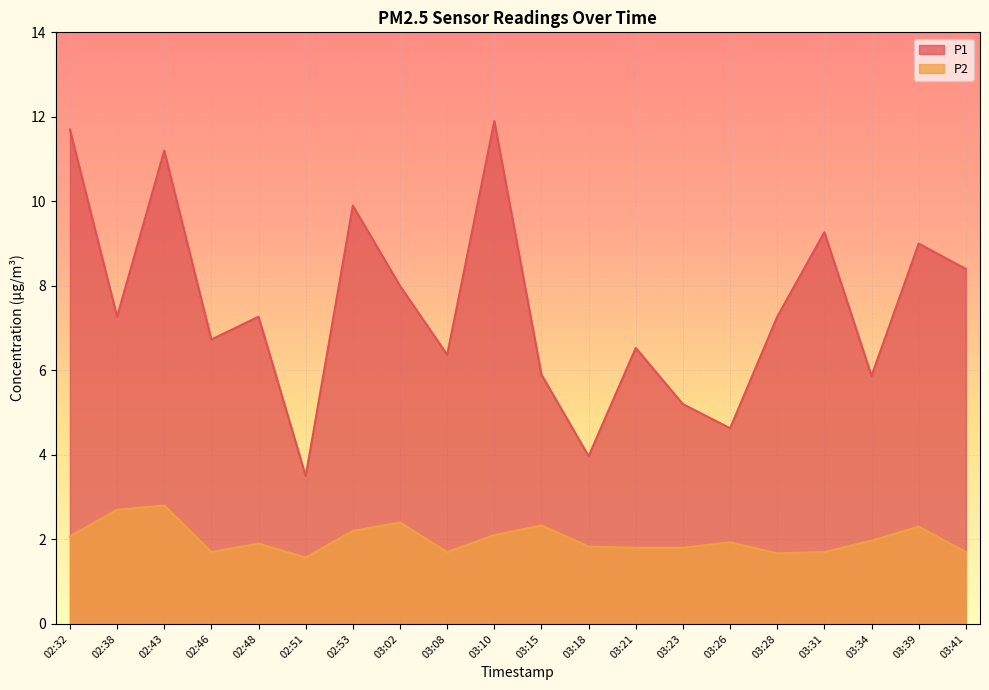

What is the average value of the P1 series?

7.5